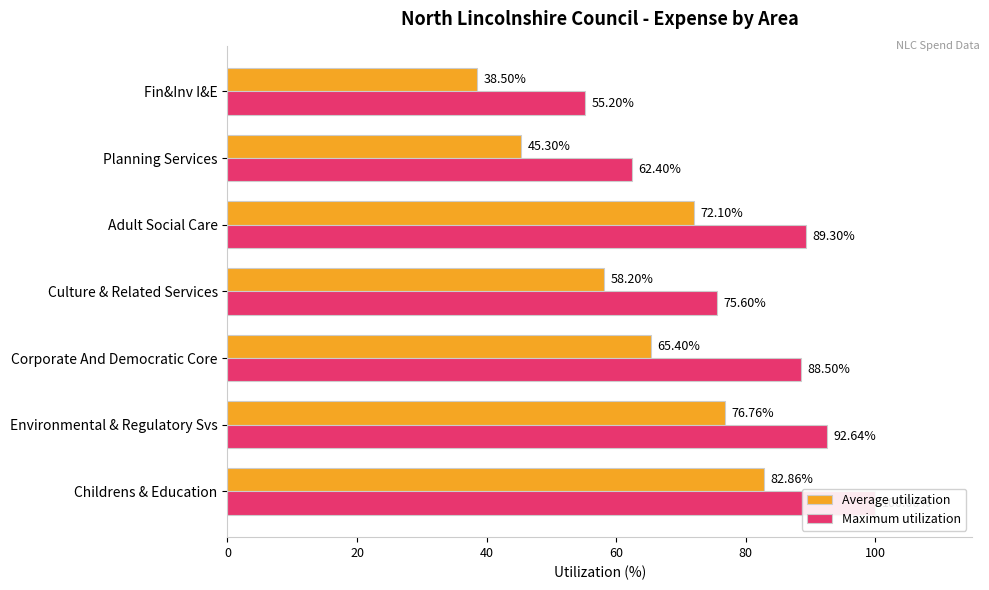

Is it true that Maximum utilization equals 17.2 at Culture & Related Services?

False